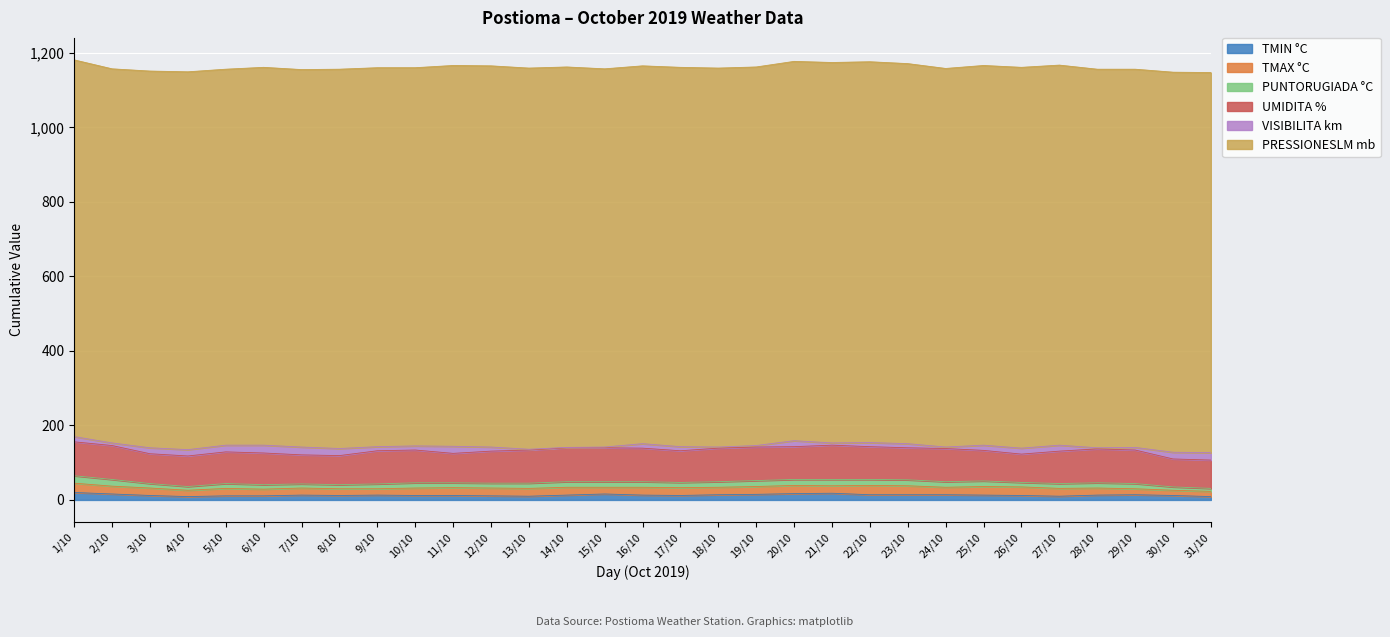

How many lines are shown in the chart?

6